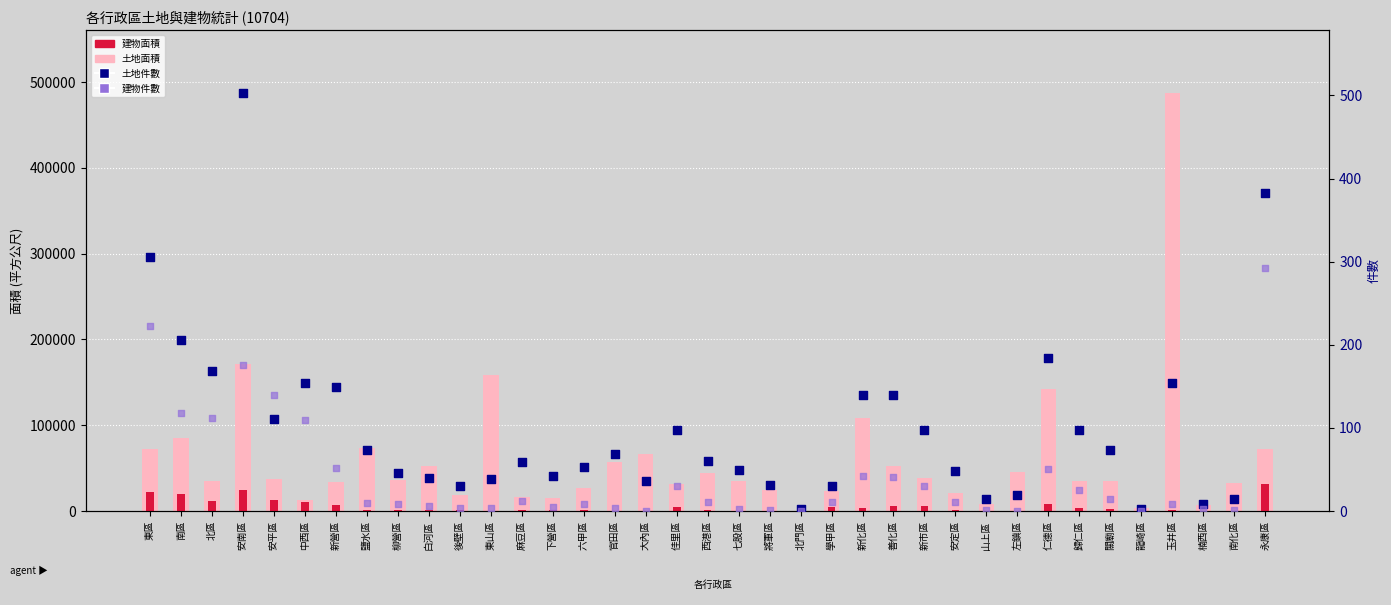

Is the value of 土地面積 at 大內區 greater than the value of 建物面積 at 南化區?

Yes